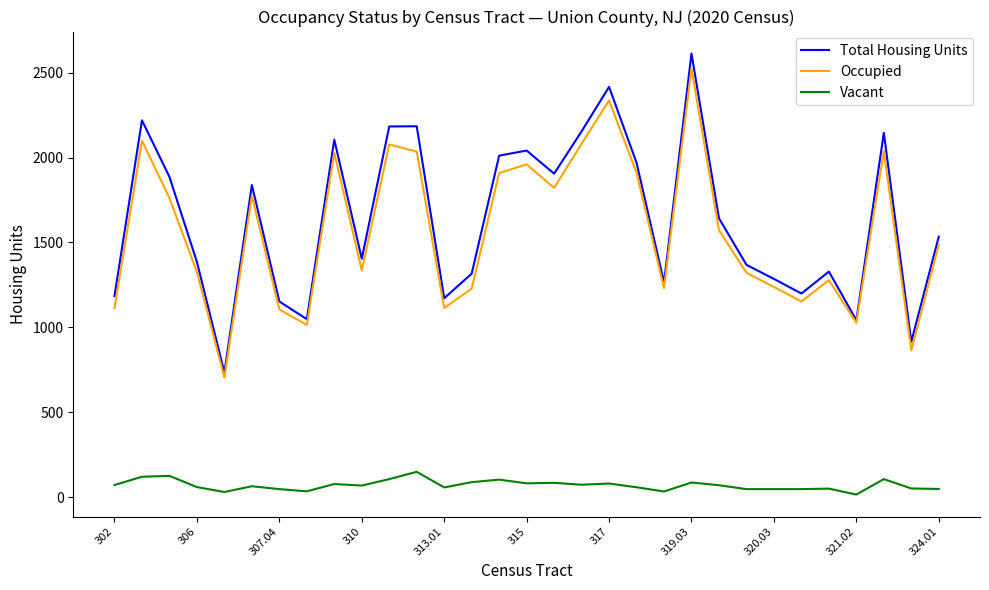

What is the minimum value shown in the chart?

15